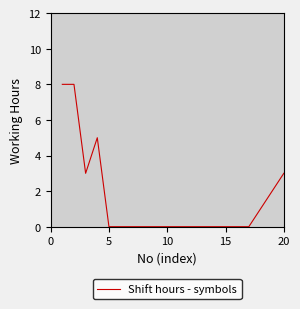

What is the difference between the maximum and minimum values?

8